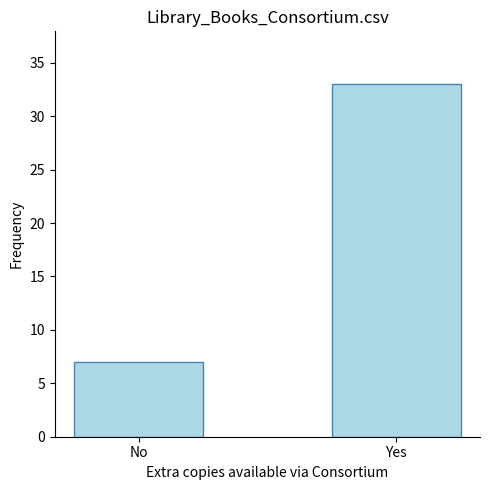

What is the approximate value at No, to the nearest 5?

5